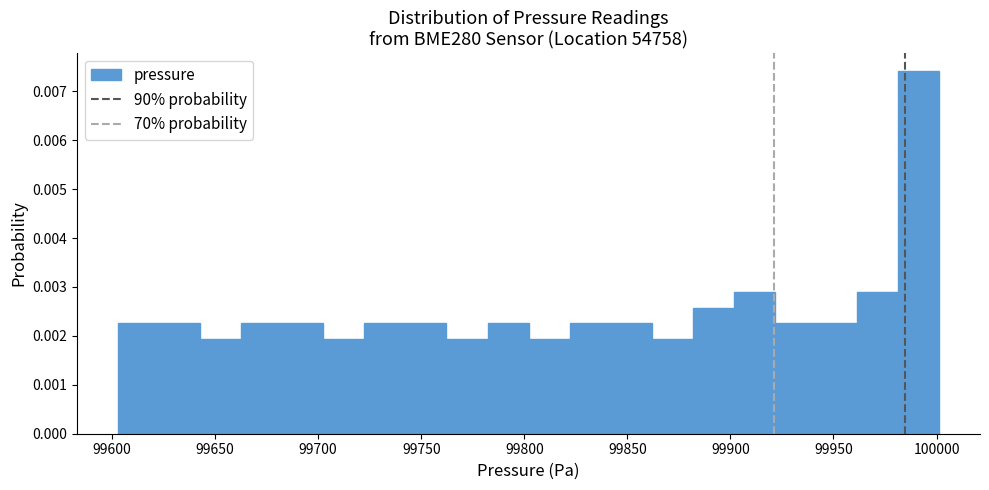

Read against the x-axis, roughly where is the centre of the tallest bar?

99990